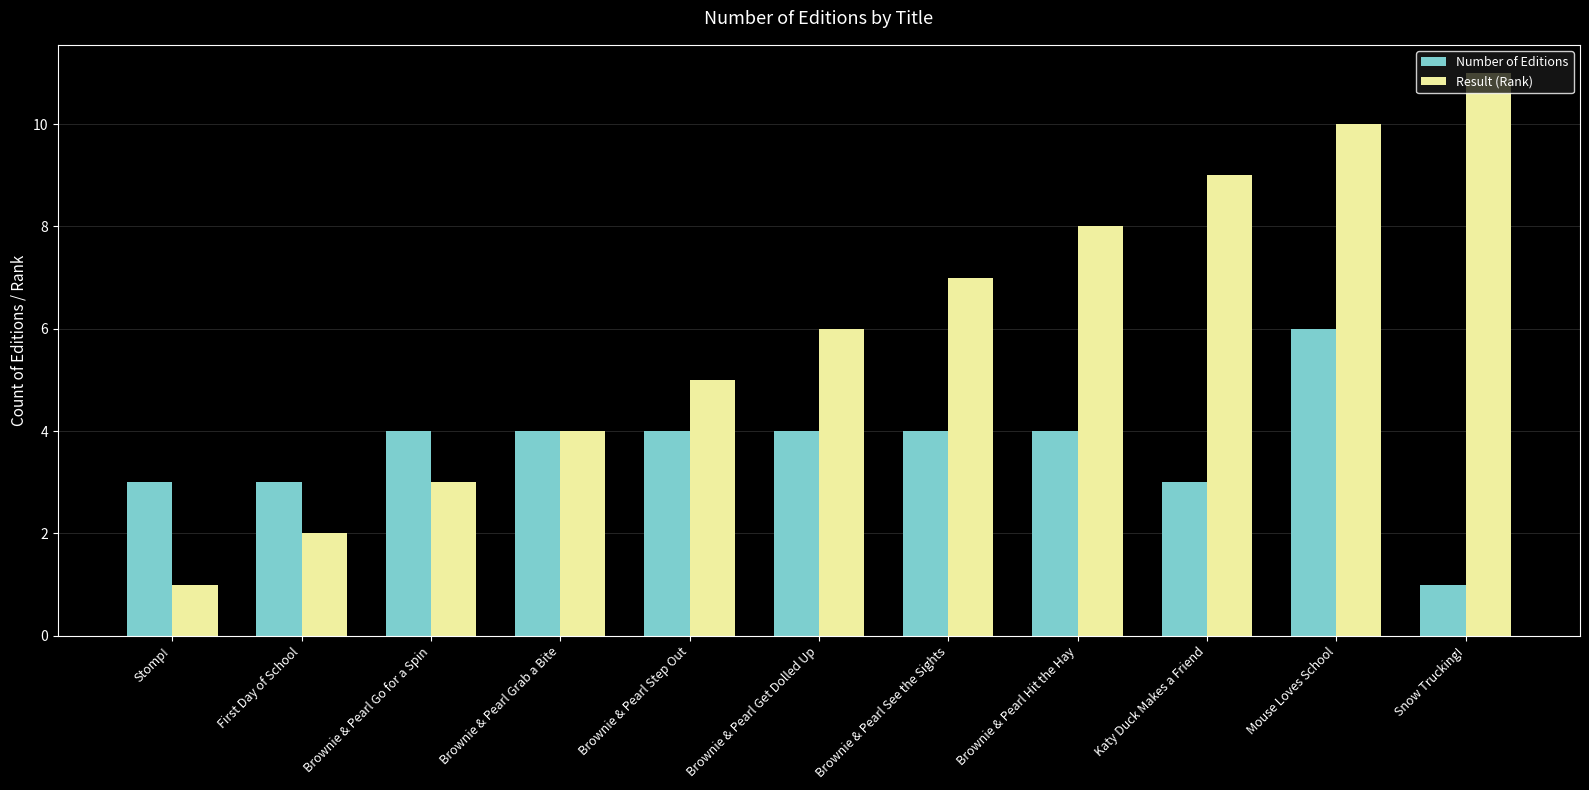

How many groups of bars are there?

11